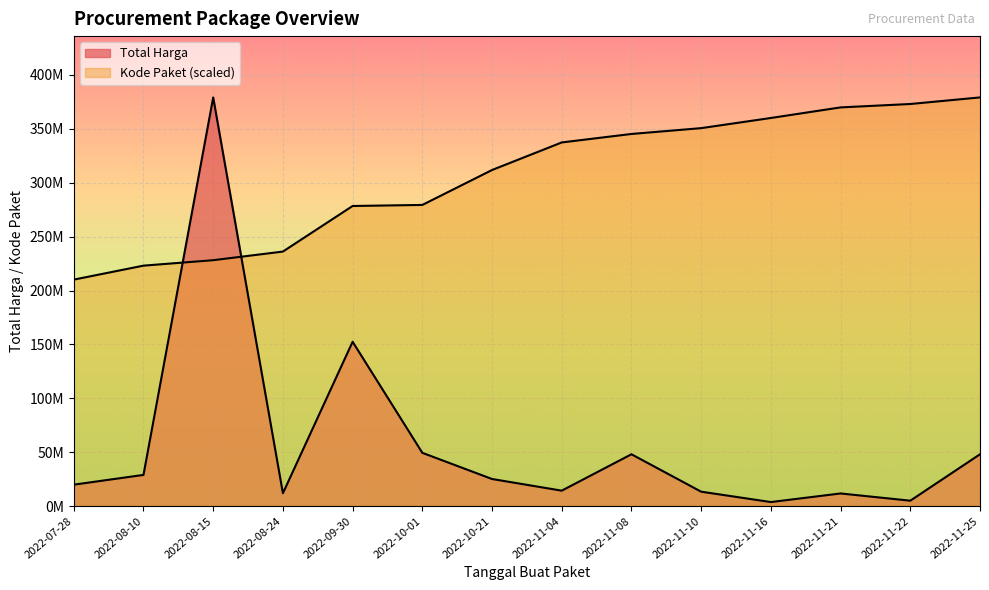

What is the label of the 5th point from the right?

2022-11-10